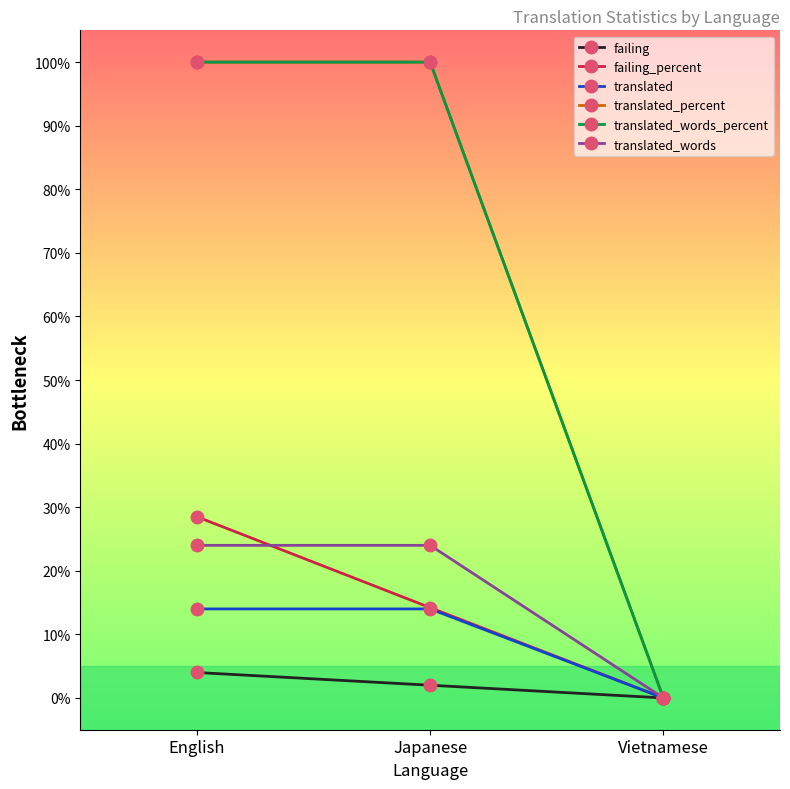

Does the chart have visible grid lines?

No